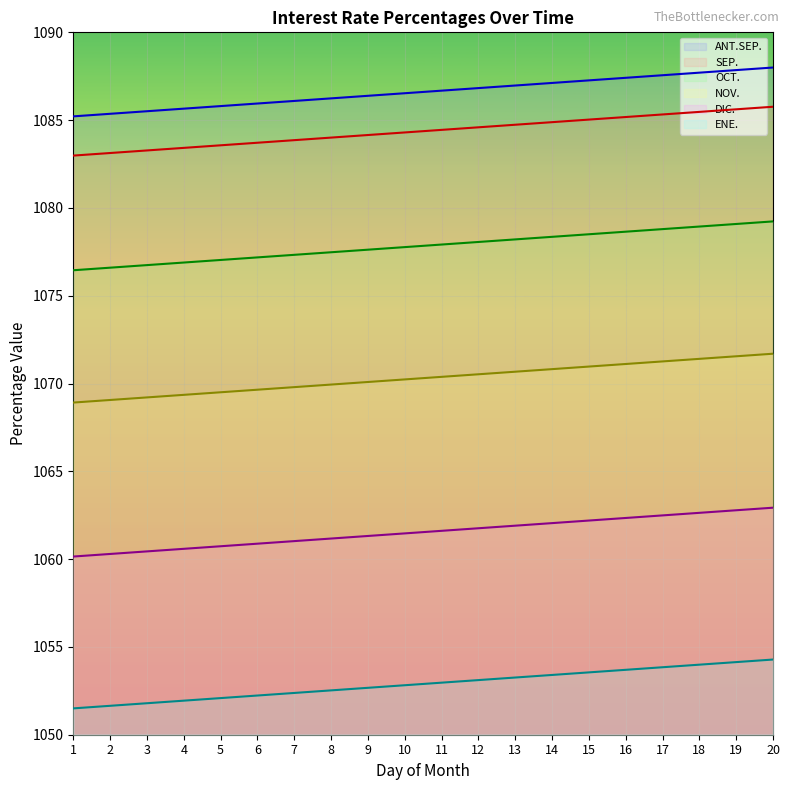

At which label does ANT.SEP. reach its minimum?

1